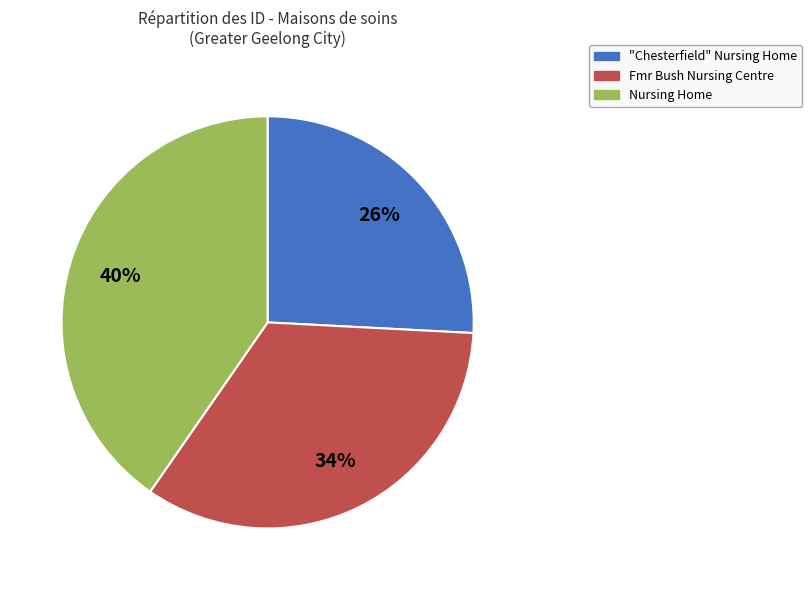

To the nearest percent, what is the average slice percentage?

33%